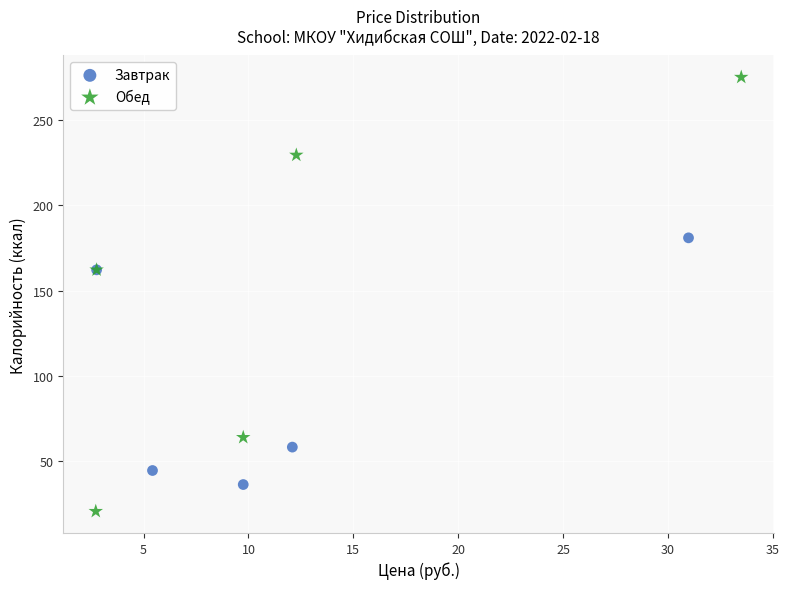

Which series contains the lowest Y value?

Обед